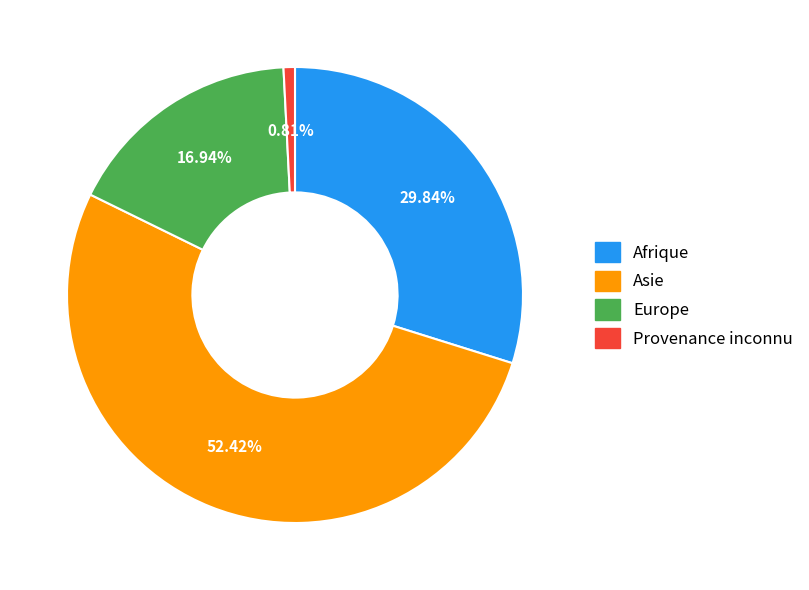

The Europe slice represents 17% of the pie. True or false?

True